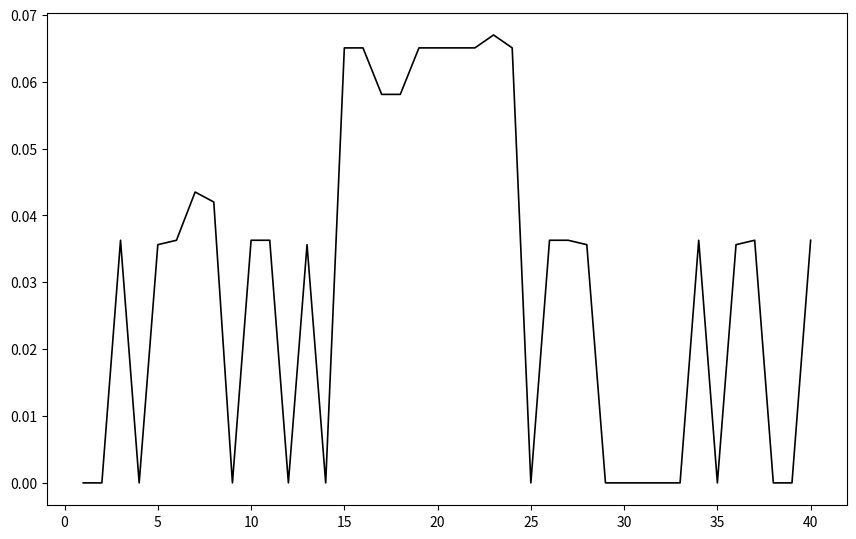

What is the difference between the second highest and second lowest values?

0.1